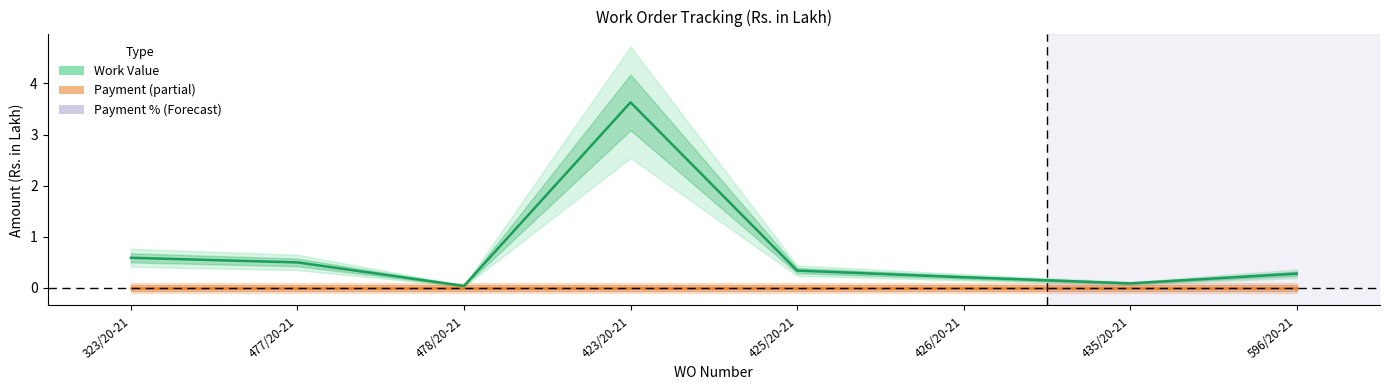

What is the sum of all Work Value values?

5.7